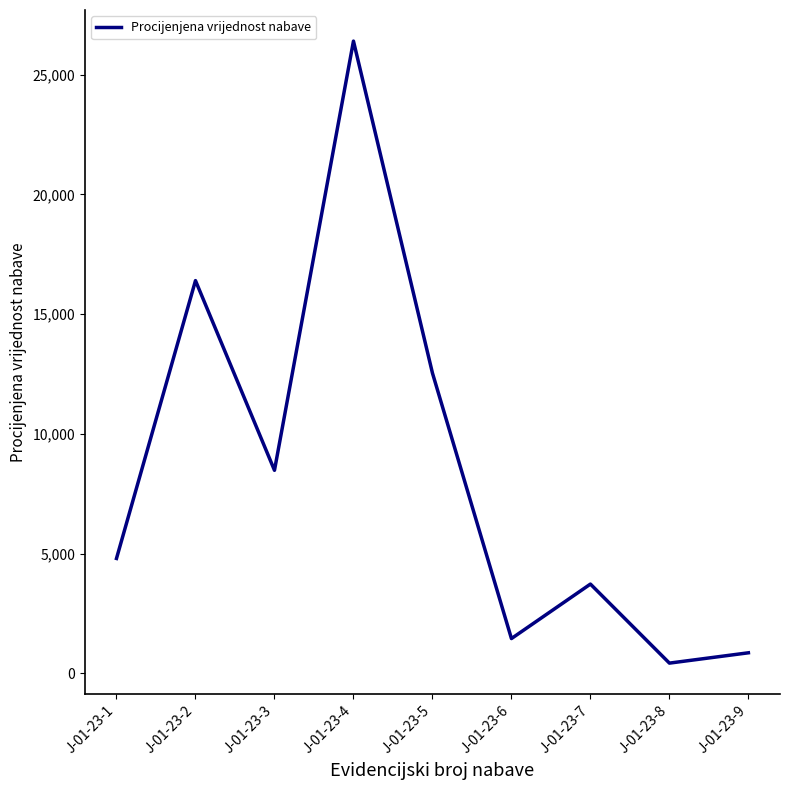

Reading right to left, transcribe all the data shown in this chart.

J-01-23-9=861	J-01-23-8=430	J-01-23-7=3730	J-01-23-6=1455	J-01-23-5=12540	J-01-23-4=26400	J-01-23-3=8480	J-01-23-2=16400	J-01-23-1=4800